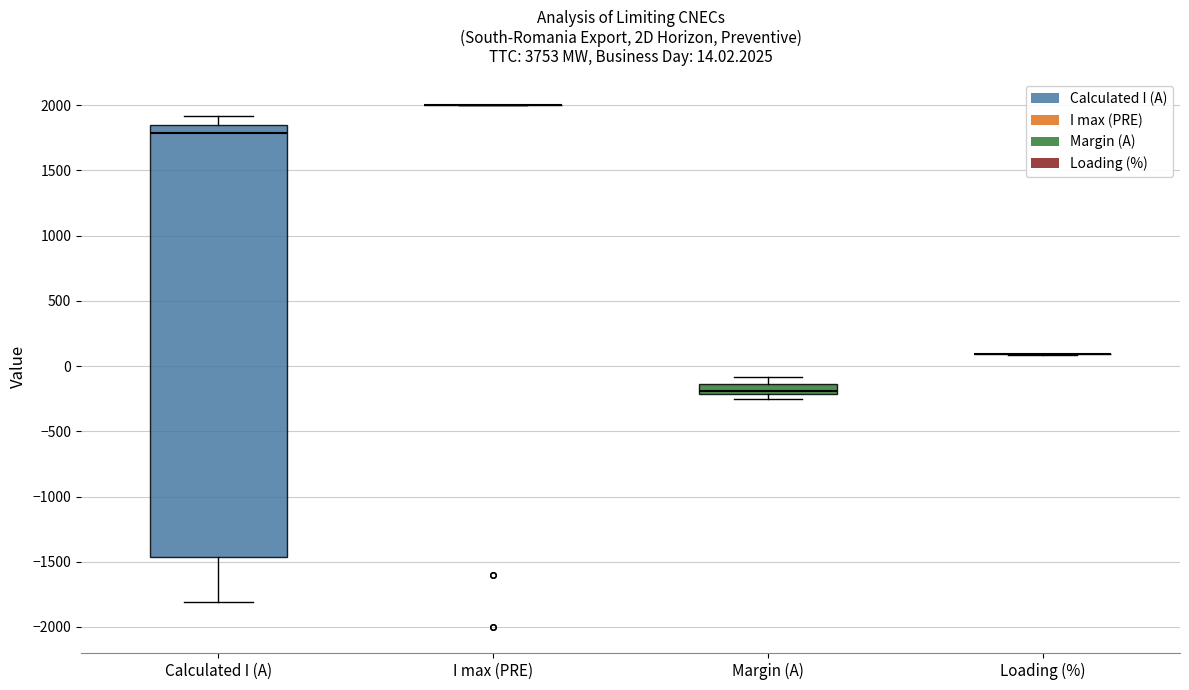

Comparing the boxes themselves (not the whiskers), which one is the tallest?

Calculated I (A)